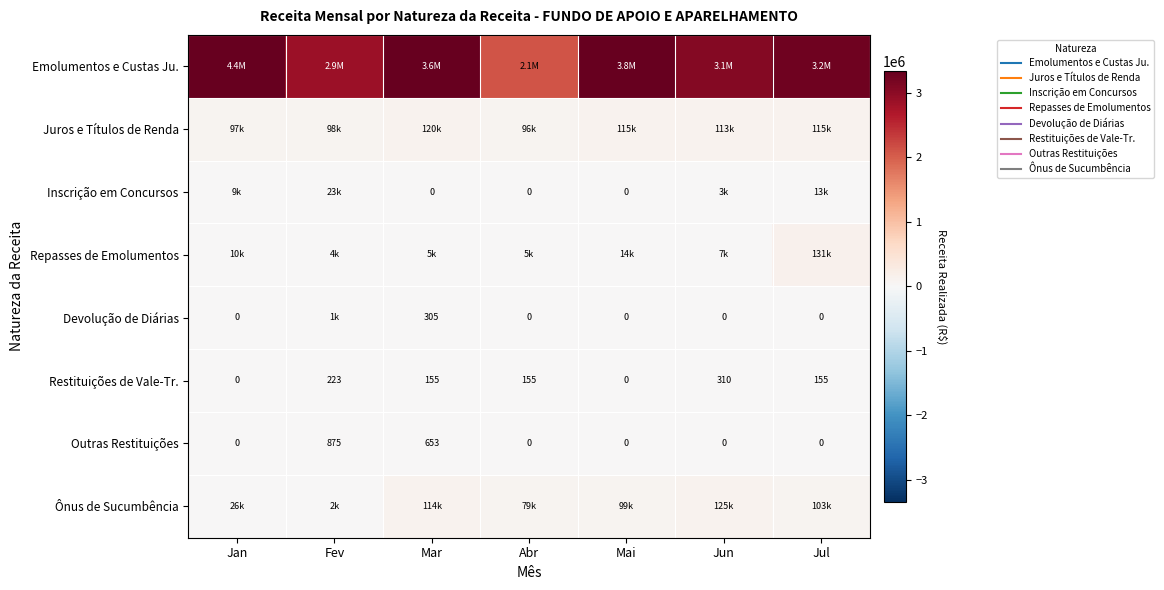

How many data points in Repasses de Emolumentos are less than 7424?

3